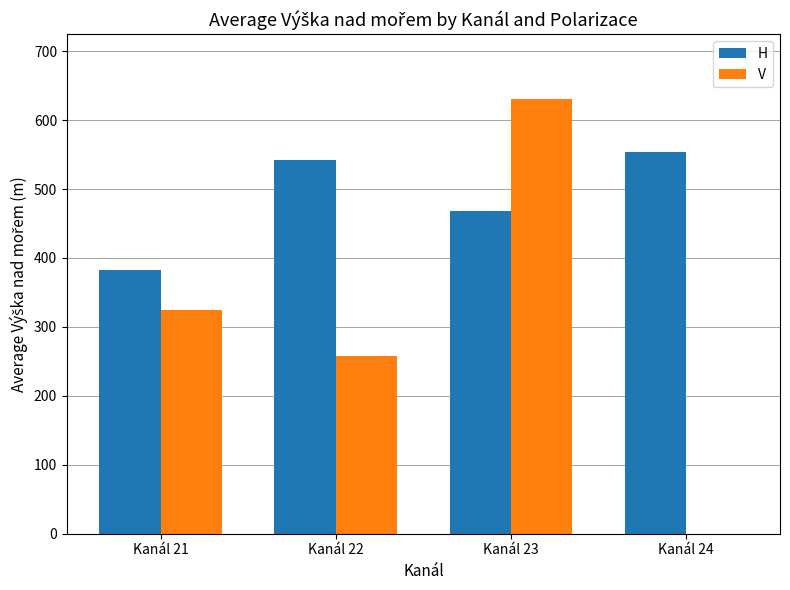

Which series has the widest spread of values?

V